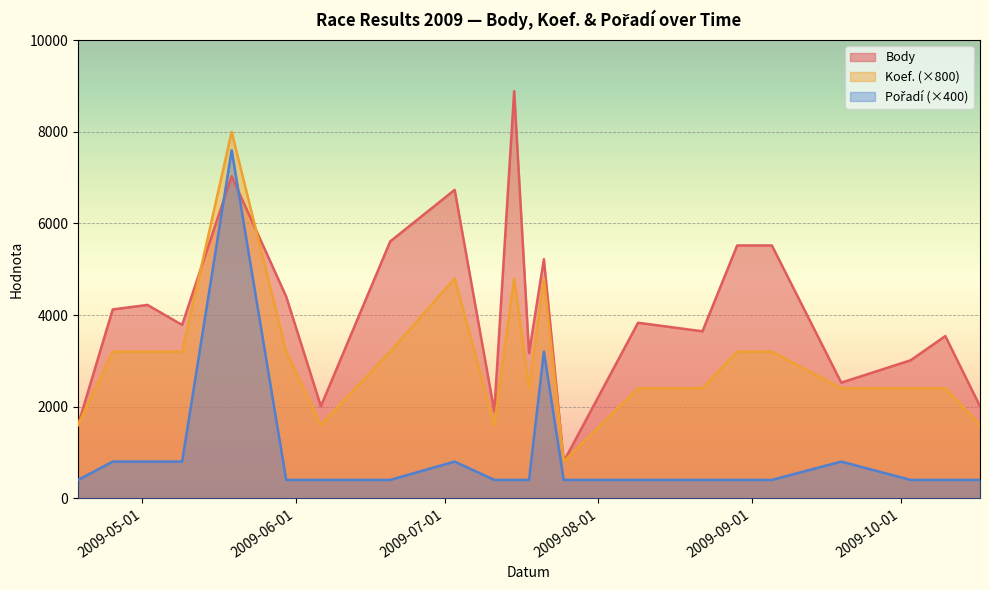

What is the difference between the highest and lowest values at 2009-04-25?

3322